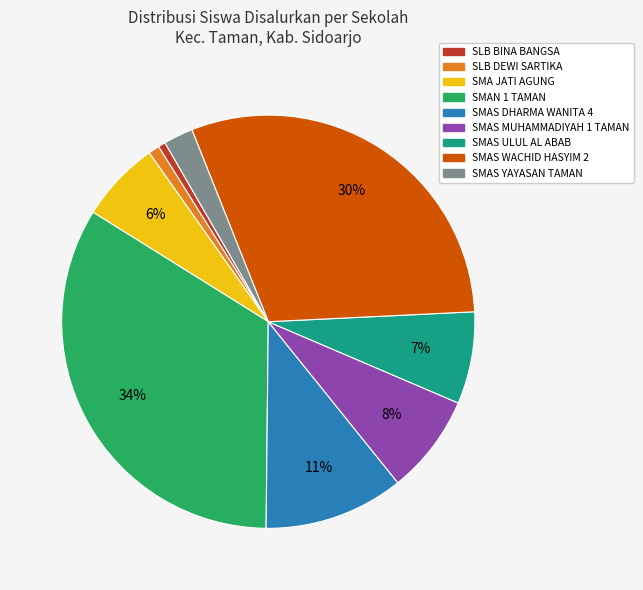

Is the sum of SMAS DHARMA WANITA 4 and SMAS WACHID HASYIM 2 greater than half?

No